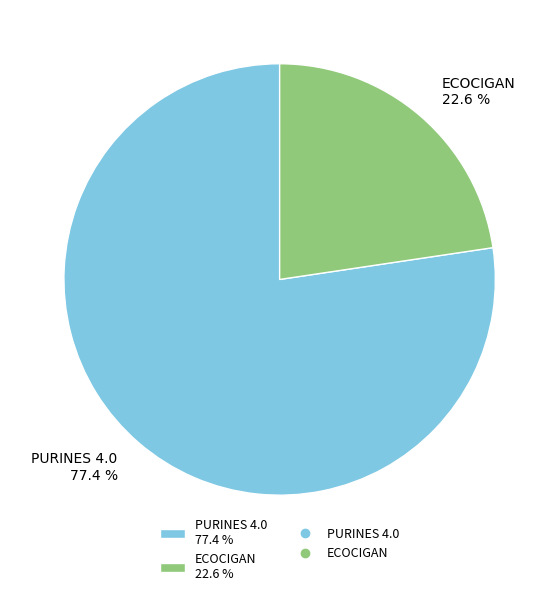

What is the smallest slice in the pie chart?

ECOCIGAN